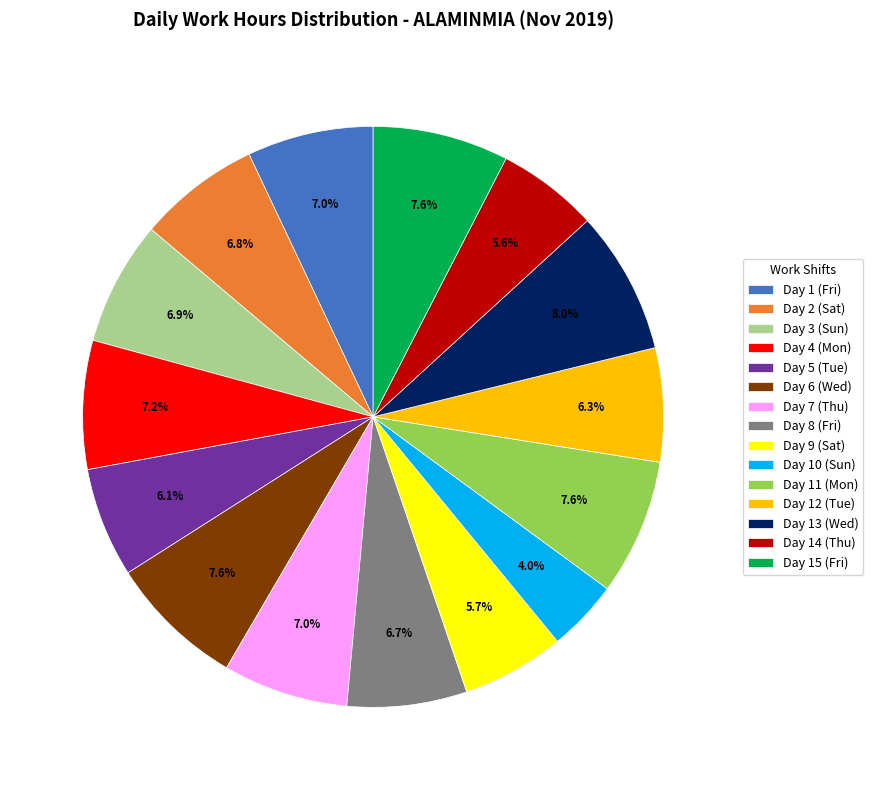

Which category has the smallest portion of the pie?

Day 10 (Sun)